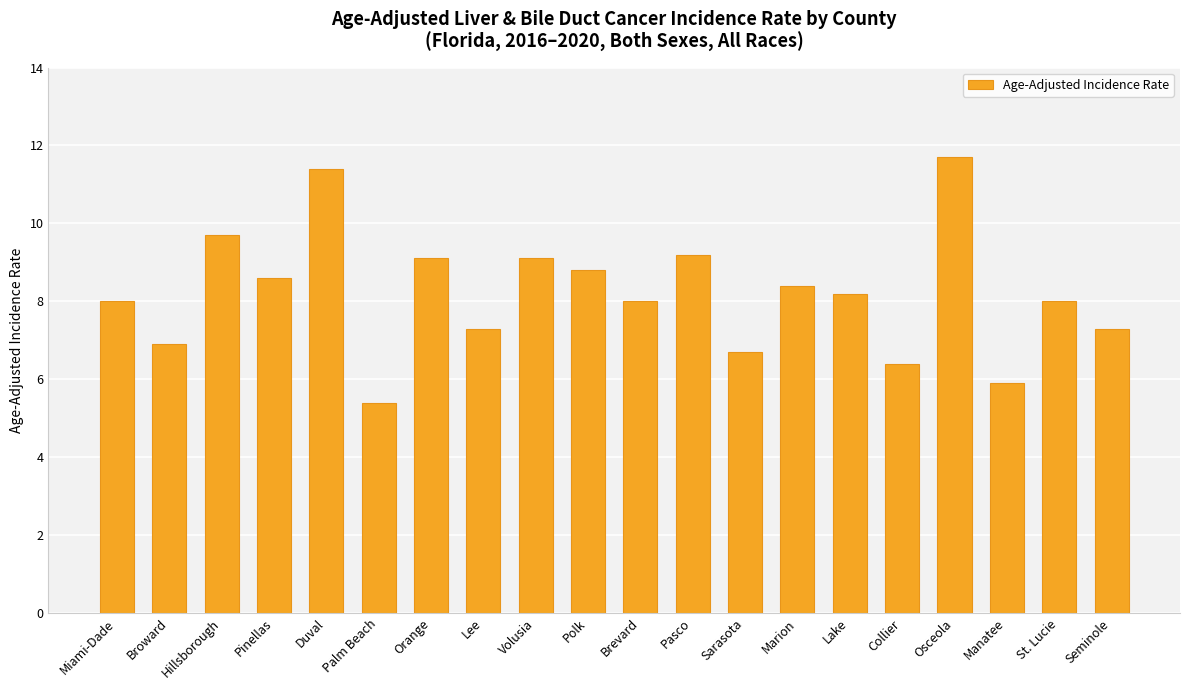

What is the greatest value displayed?

11.7